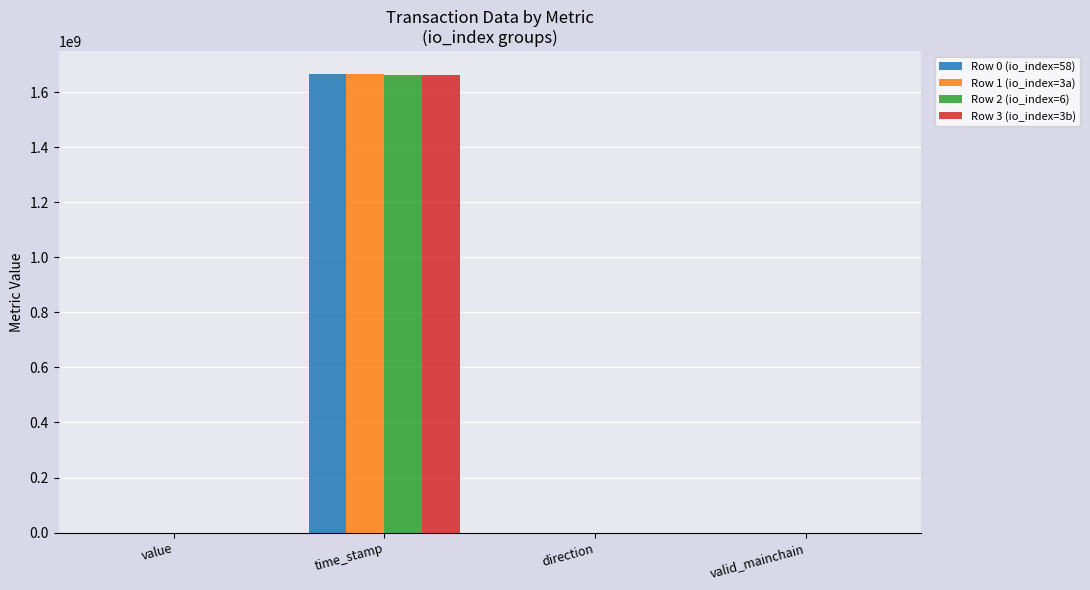

Which category has the highest value across all series?

time_stamp